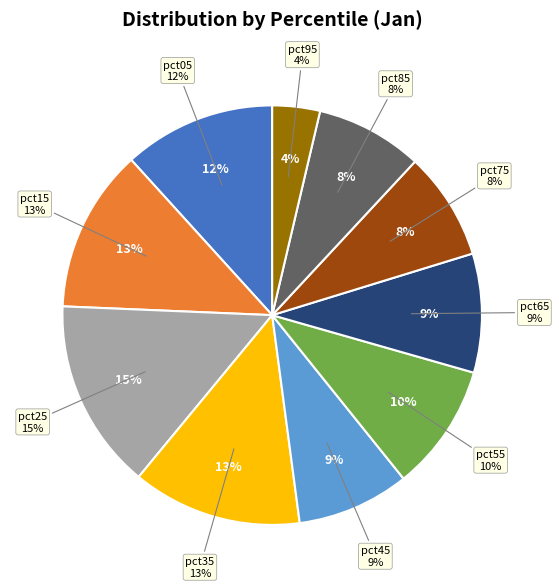

True or false: pct75 accounts for 1% of the total.

False